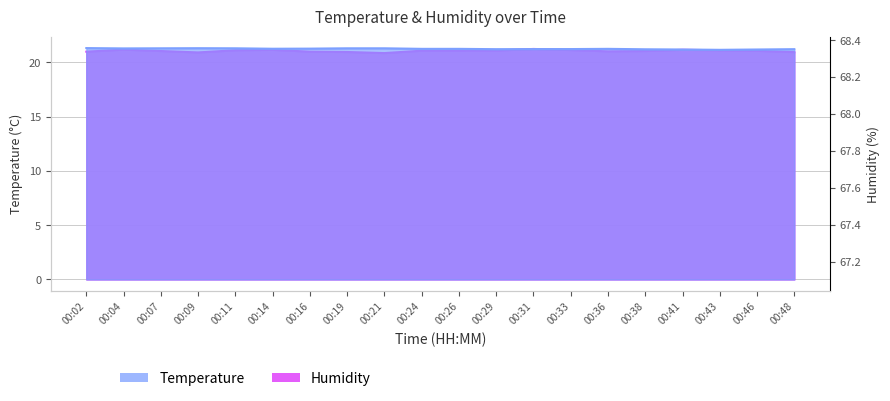

What is the approximate value of Temperature at 00:14?

21.2